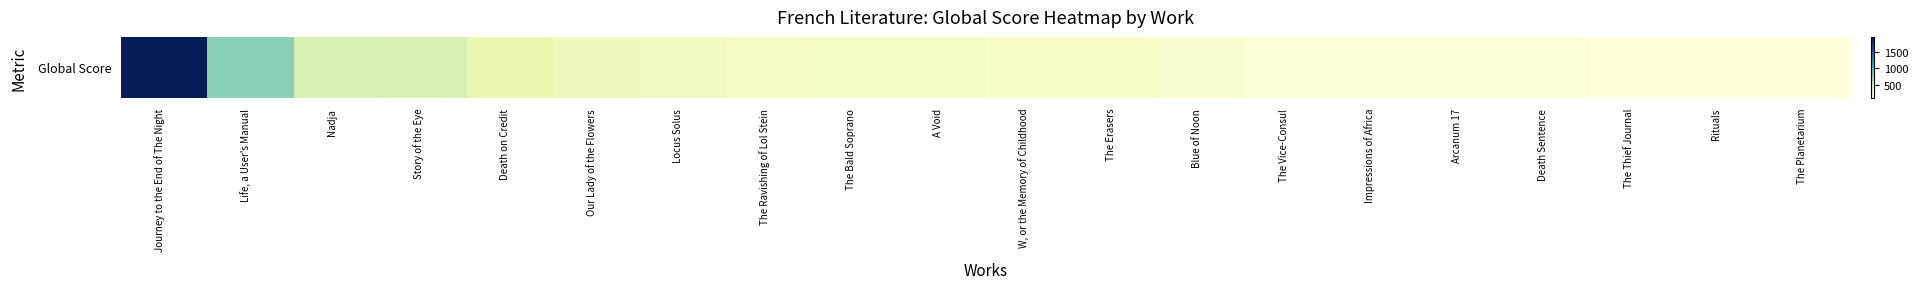

At which label is the value closest to 1030?

Life, a User's Manual